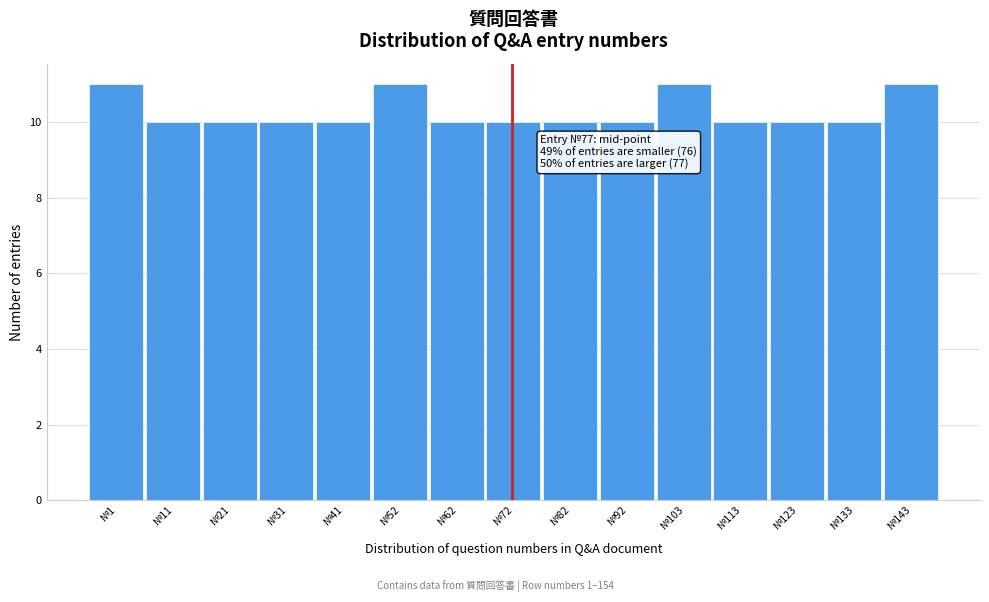

Reading left to right, what are all the values shown in this chart?

№1=11	№11=10	№21=10	№31=10	№41=10	№52=11	№62=10	№72=10	№82=10	№92=10	№103=11	№113=10	№123=10	№133=10	№143=11